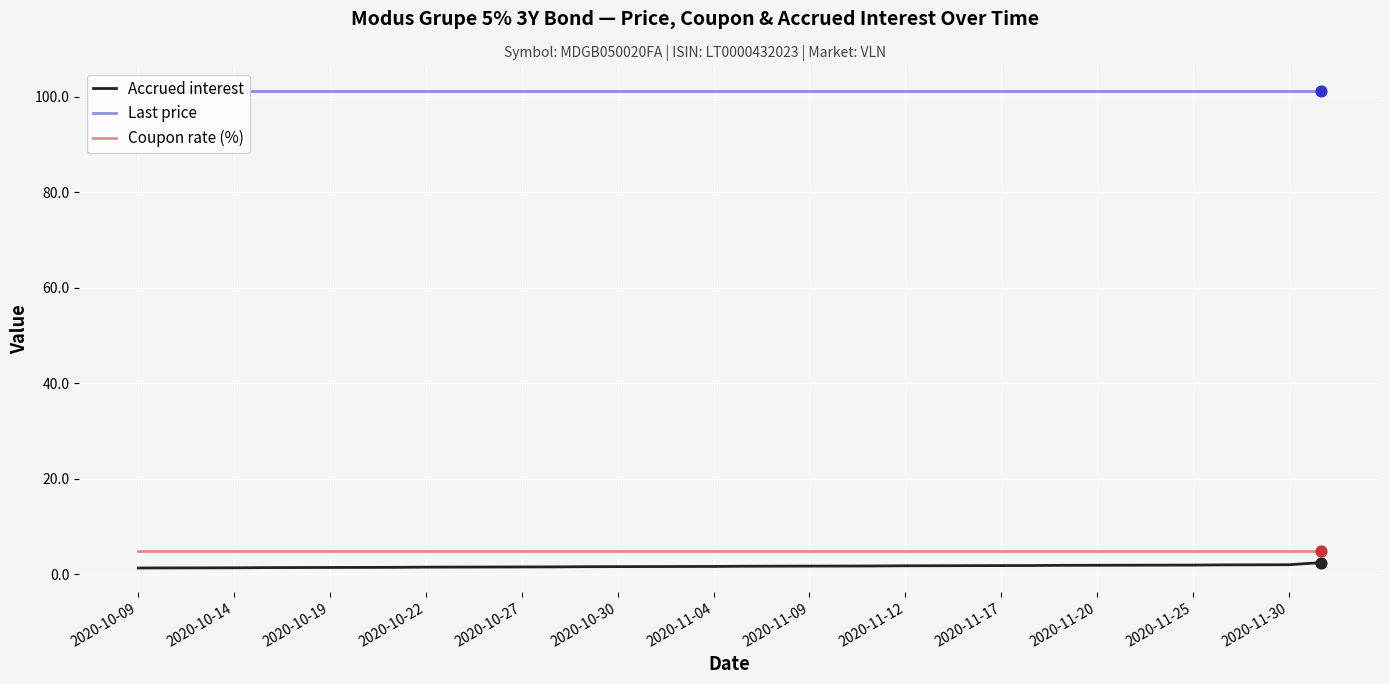

Which series has the largest total across all categories?

Last price